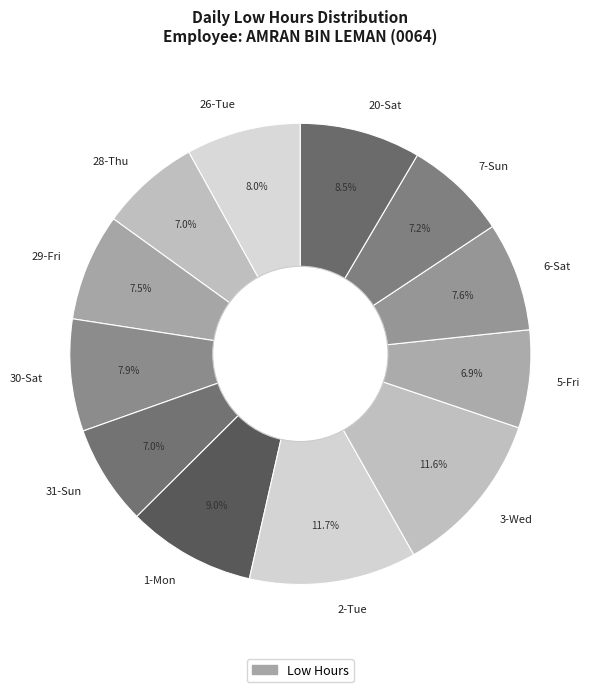

How many segments does this pie chart have?

12